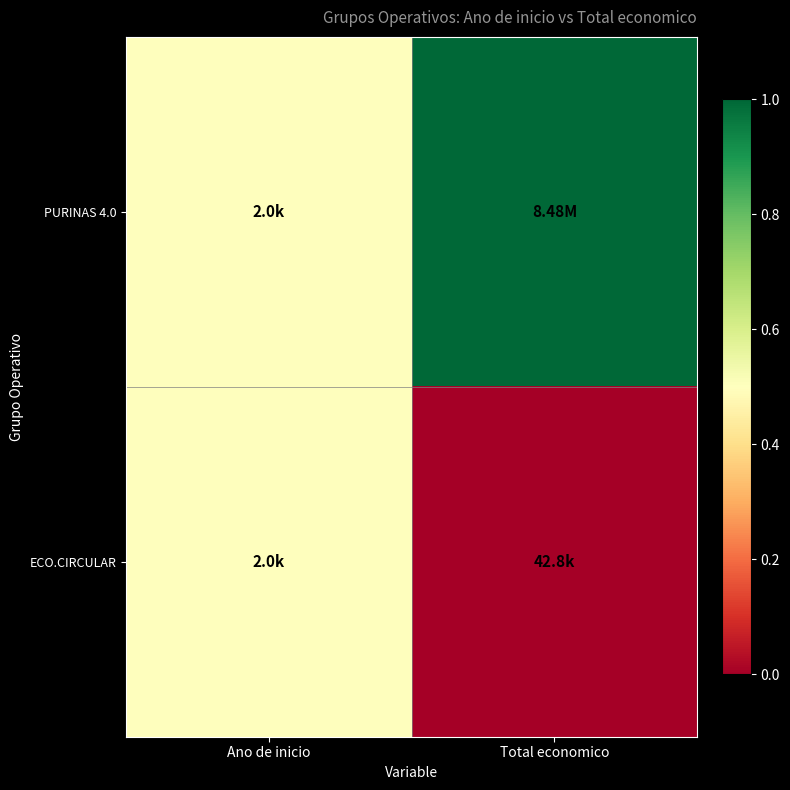

Reading left to right, extract all data points from this chart.

PURINAS 4.0: Ano de inicio=0.5	Total economico=1.0
ECO.CIRCULAR: Ano de inicio=0.5	Total economico=0.0